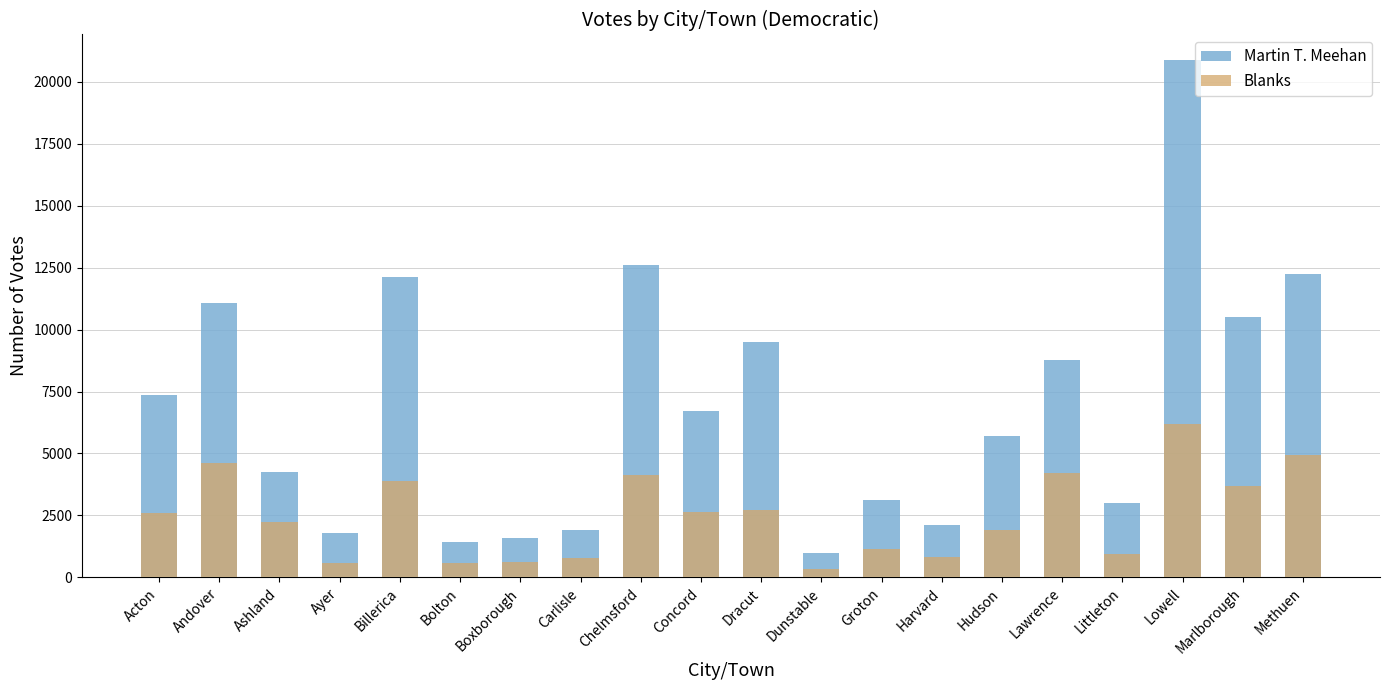

List the series in order of their peak value, lowest first.

Blanks, Martin T. Meehan